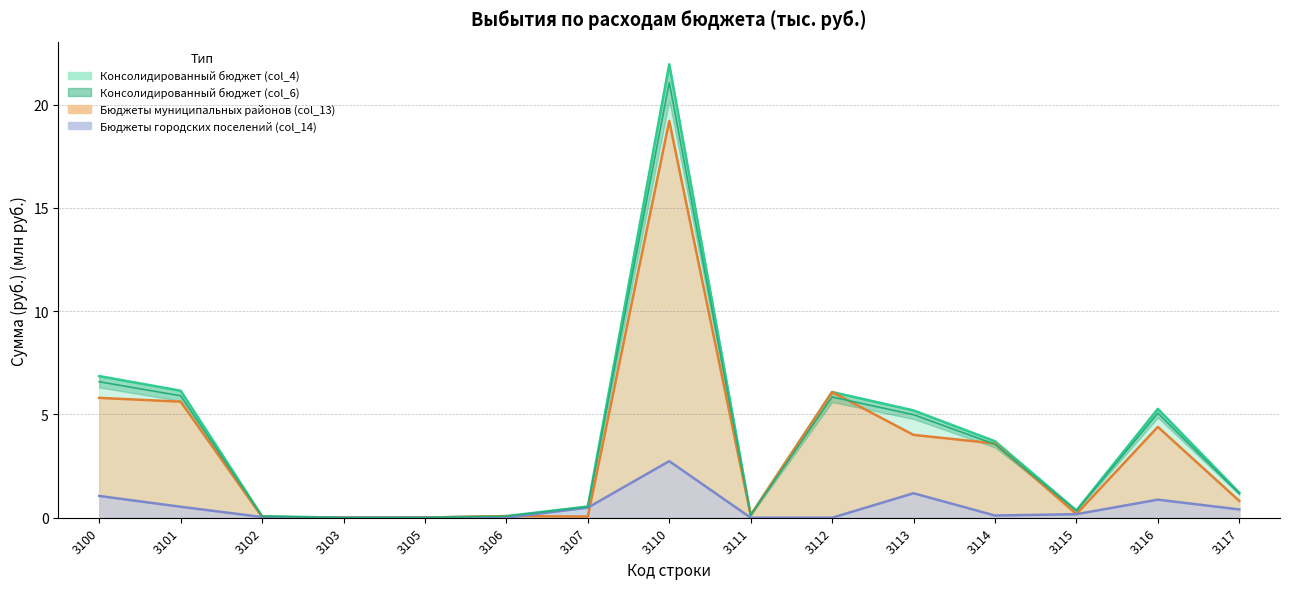

True or false: Бюджеты городских поселений (col_14) and Консолидированный бюджет (col_4) intersect in this chart.

False